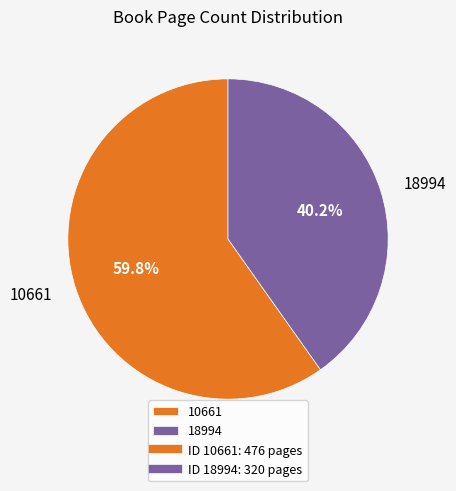

Is it true that 18994 is 40% of the pie?

True